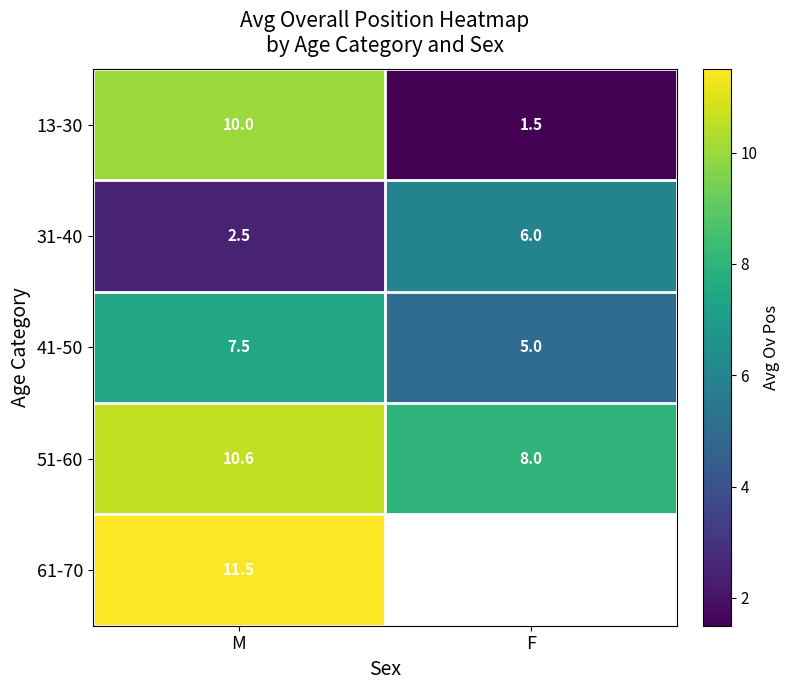

The value of 51-60 at F is 8.0. True or false?

True